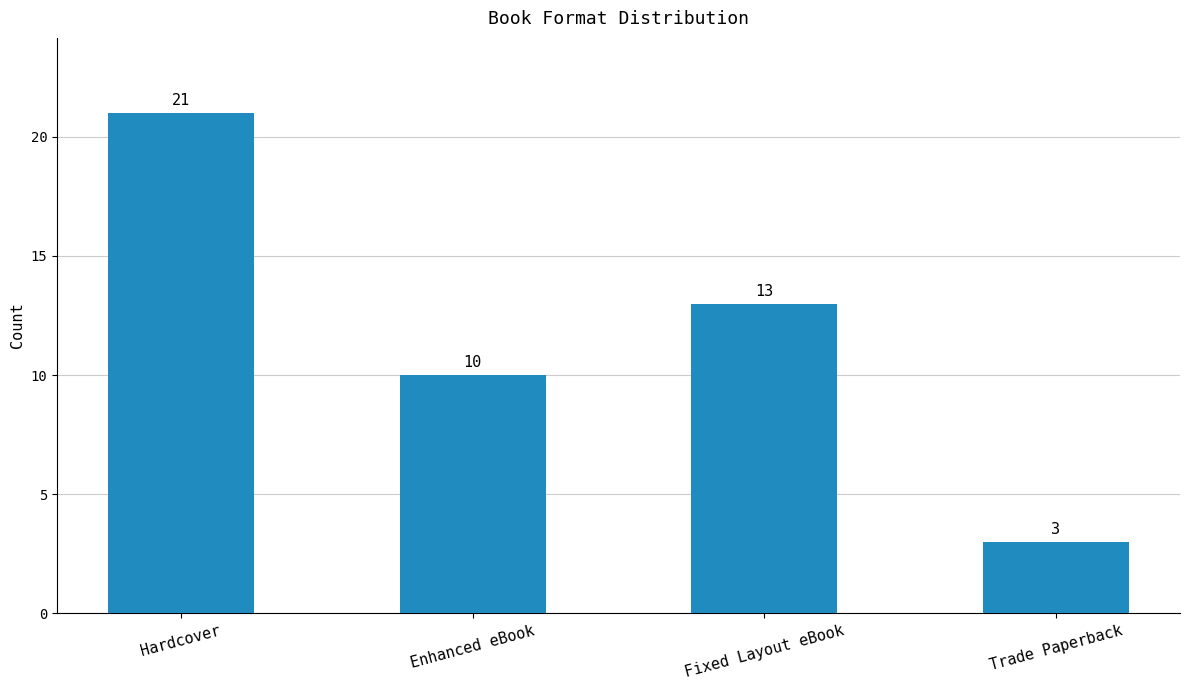

Between Hardcover and Enhanced eBook, which is larger?

Hardcover